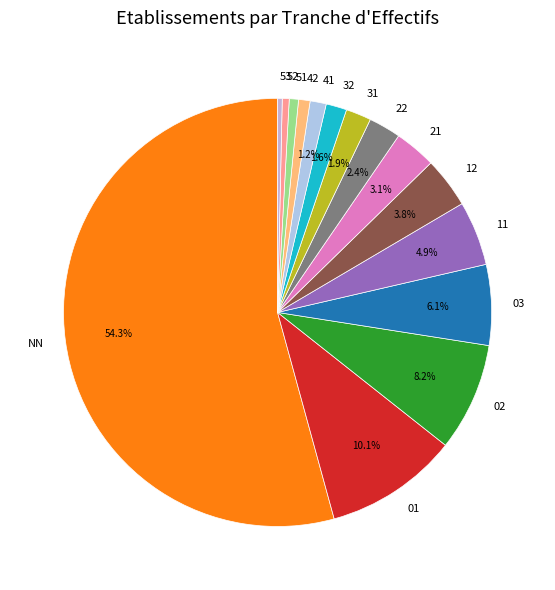

Is 31 the majority of the pie?

No